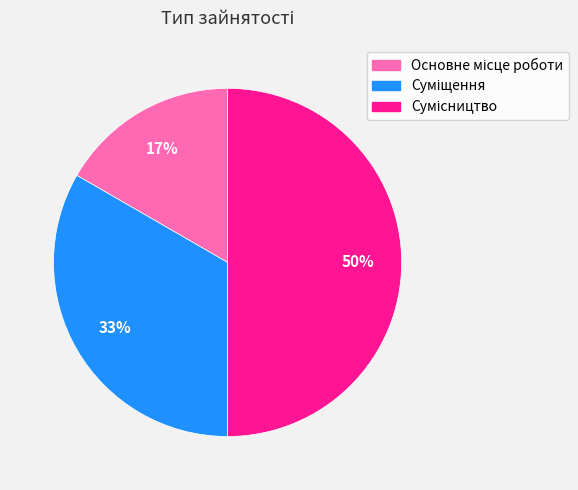

Count the number of slices in the pie.

3